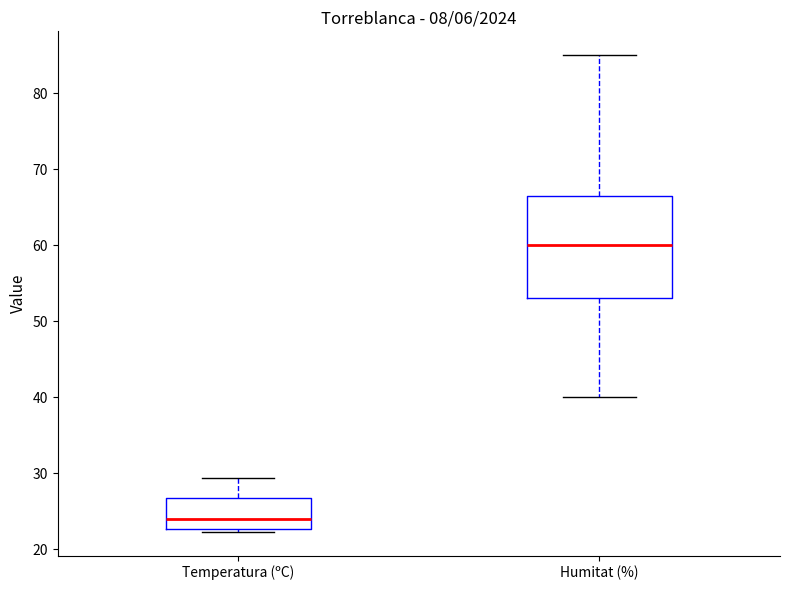

Reading left to right, read every box against the y-axis: the position of its median line, the range the box covers, and the ends of its whiskers. The values are not printed on the chart, so give them approximately, as read against the axis.

Temperatura (ºC): median 24, box 23 to 27, whiskers 22 to 29
Humitat (%): median 60, box 53 to 67, whiskers 40 to 85